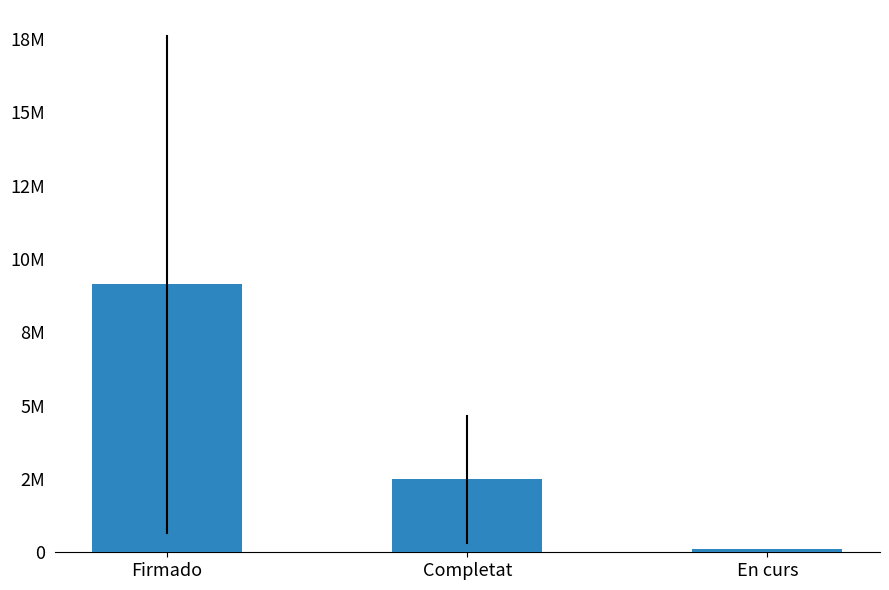

What is the label of the 3rd bar from the right?

Firmado